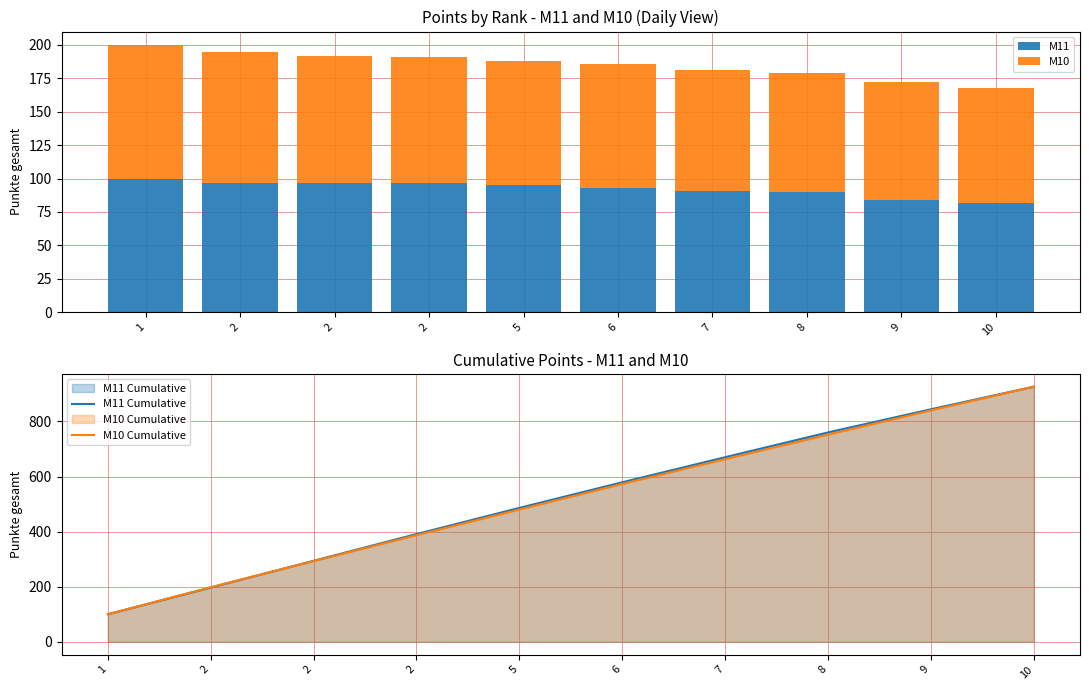

What is the sum of the M11 values at 9 and 2?

181